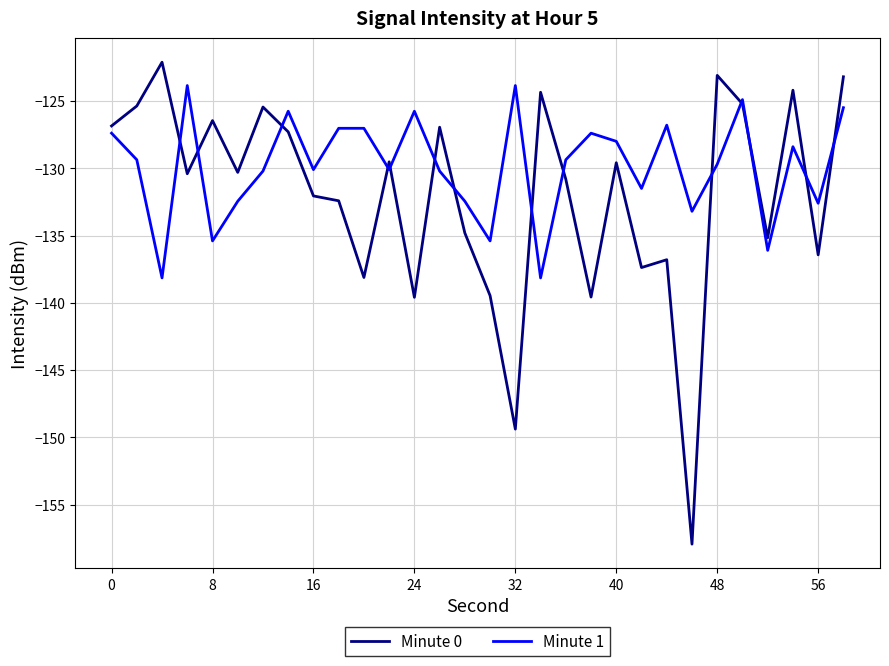

Which series has the largest total across all categories?

Minute 1